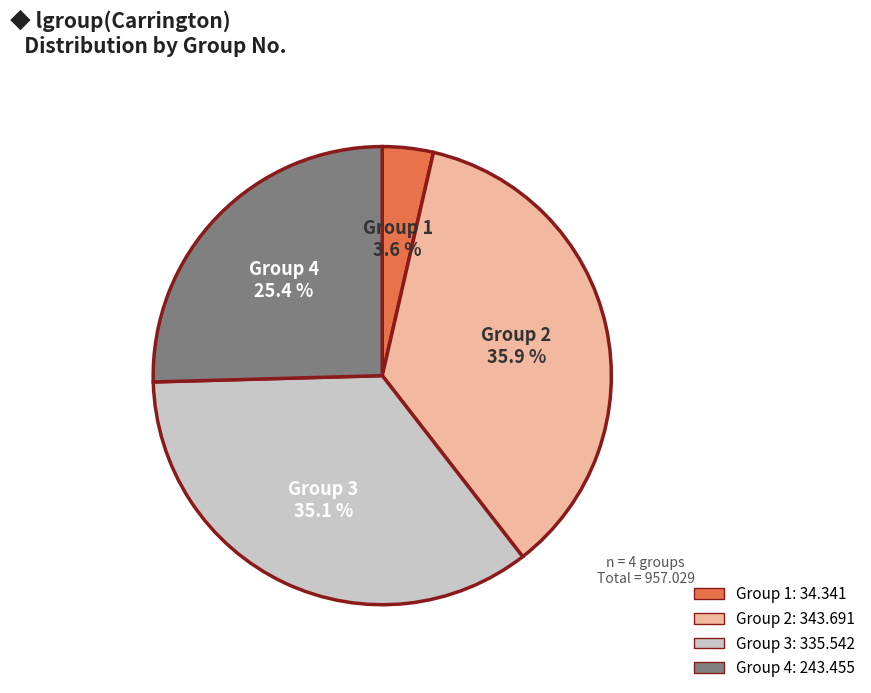

Which has a higher value, Group 3 or Group 2?

Group 2